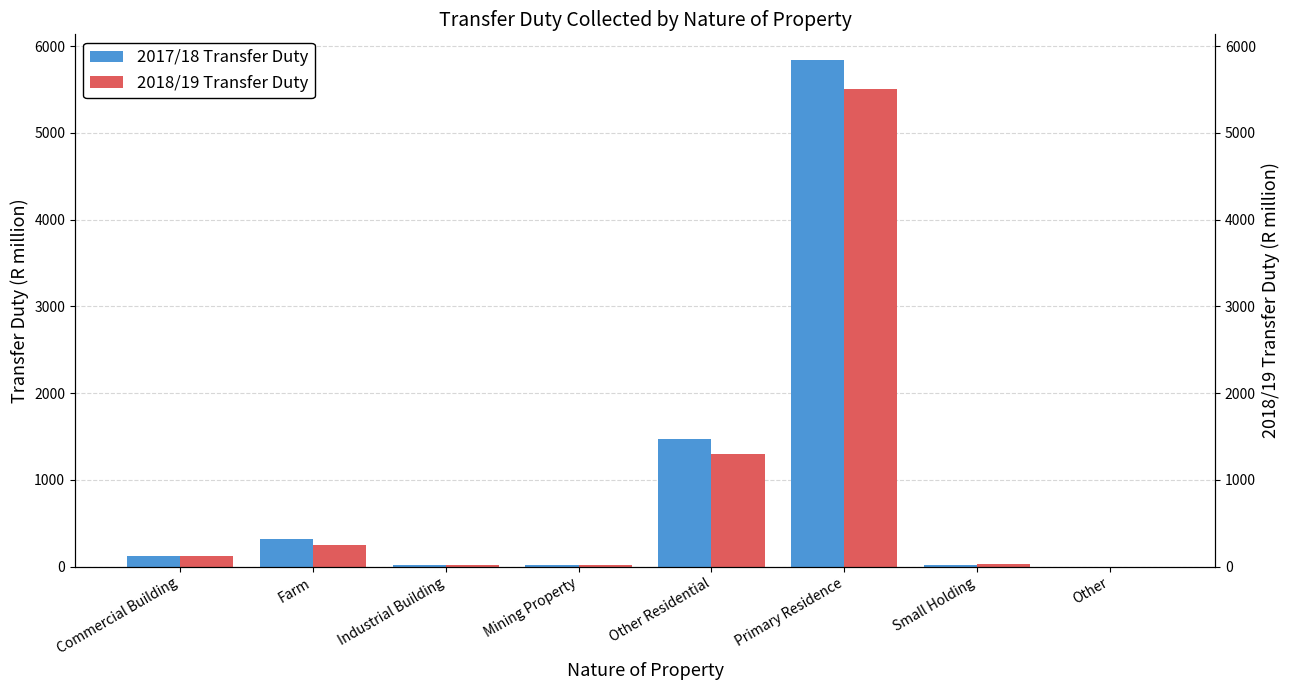

At how many categories does at least one series exceed 4171?

1